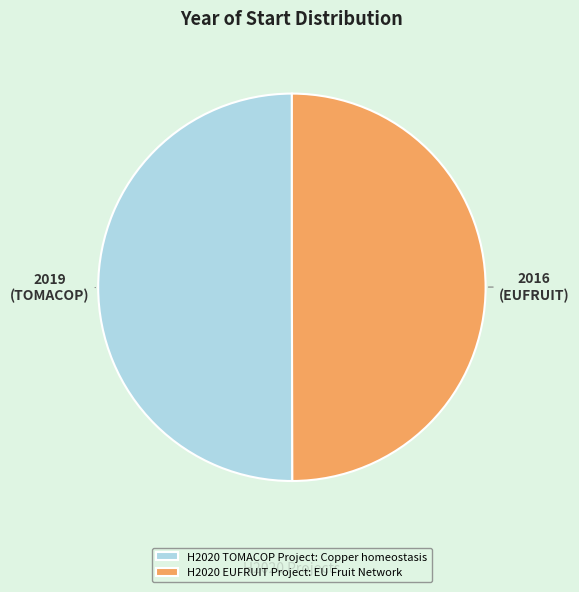

Is it true that H2020 TOMACOP Project: Copper homeostasis is 50% of the pie?

True